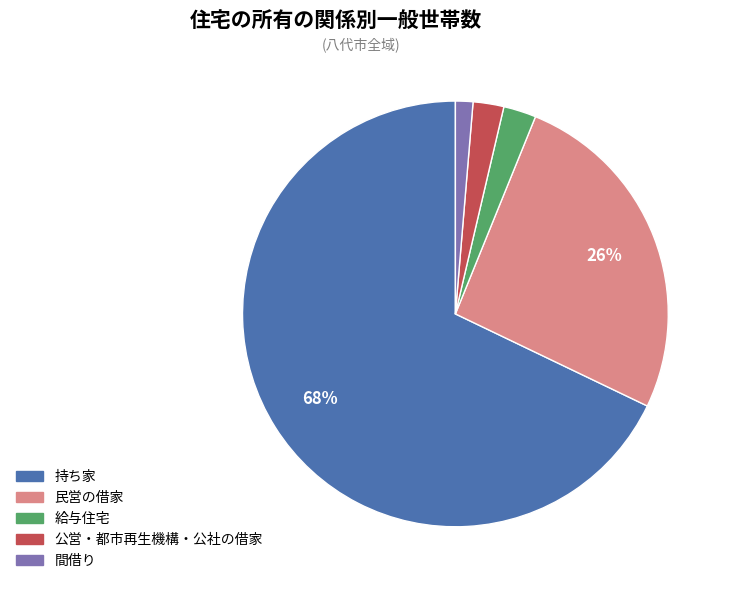

Do 公営・都市再生機構・公社の借家 and 持ち家 together represent more than half of the pie?

Yes